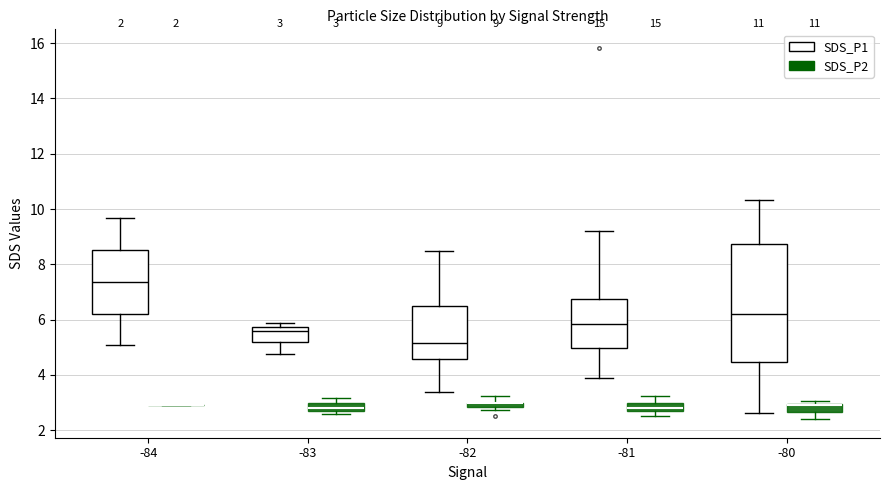

Which box is the tallest, from its lower edge to its upper edge?

-80 (SDS_P1)